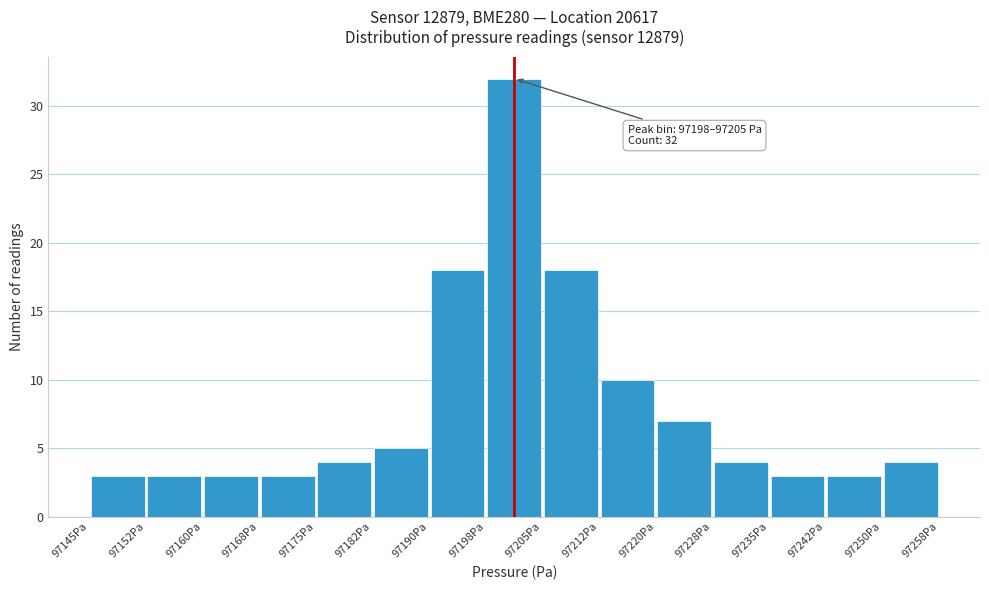

Which range on the x-axis has the tallest bar?

97197.5 to 97205.0